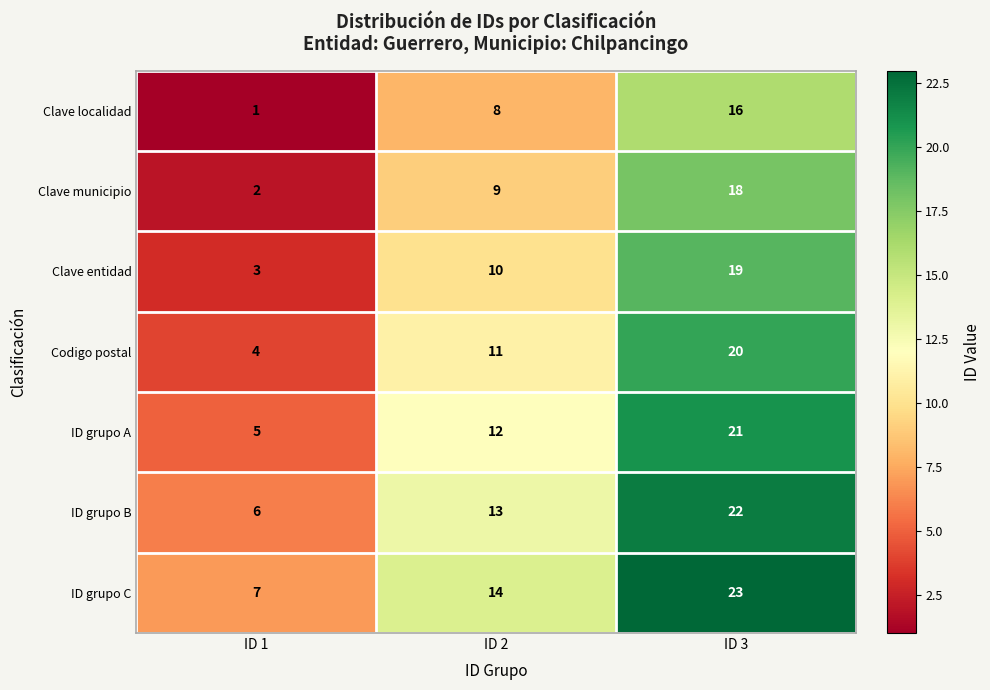

Rank the series at ID 2 from highest to lowest value.

ID grupo C, ID grupo B, ID grupo A, Codigo postal, Clave entidad, Clave municipio, Clave localidad